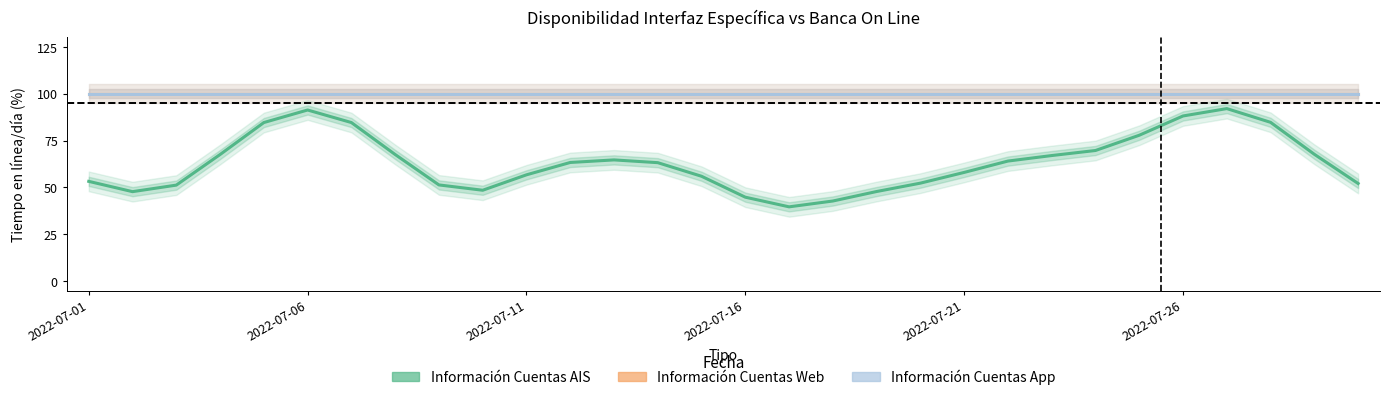

What is the label of the 1st point from the left?

2022-07-01